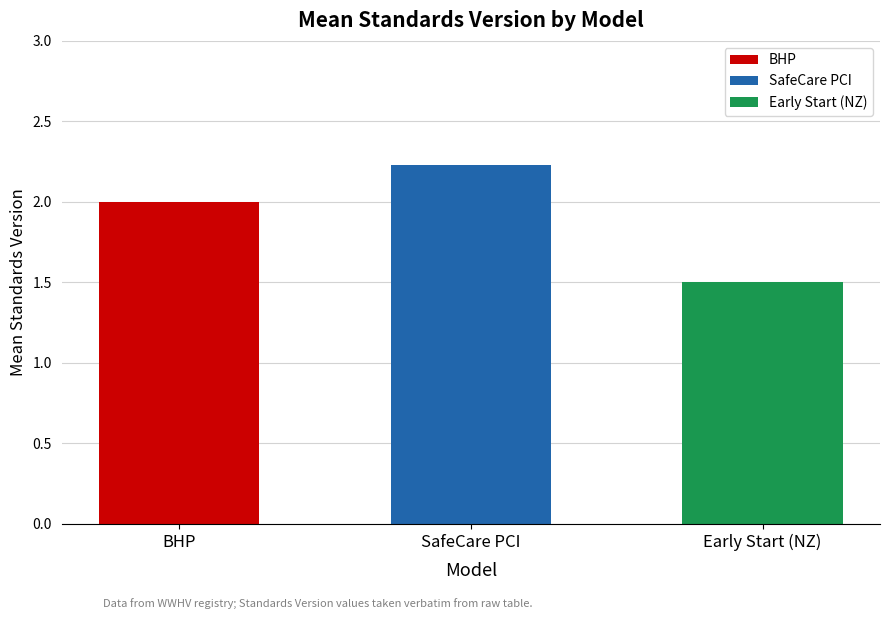

The chart shows a value of 3.4 at SafeCare Parent-Child Interaction (PCI). True or false?

False